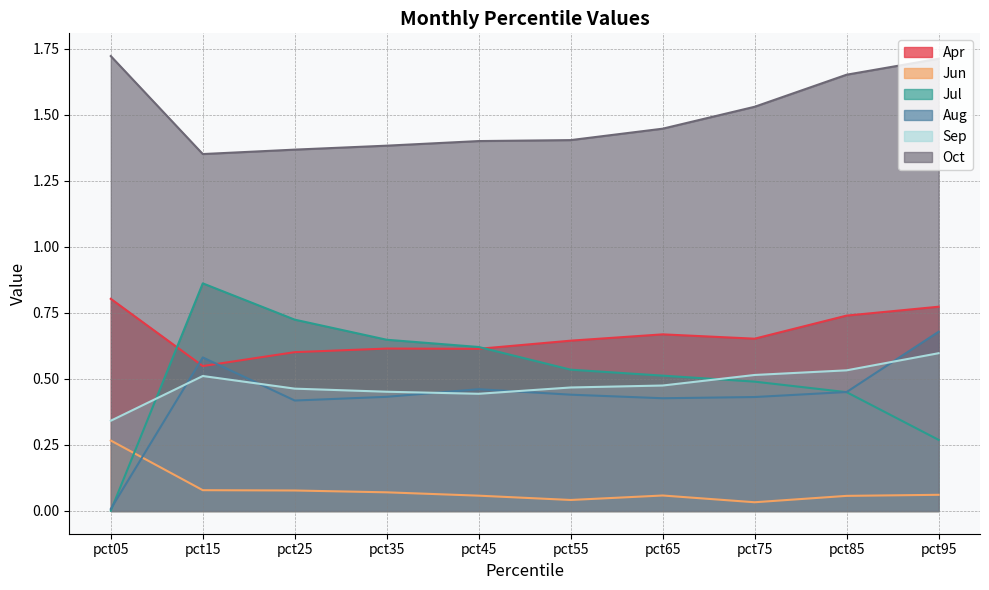

What are all the series names shown in the legend?

Apr, Jun, Jul, Aug, Sep, Oct